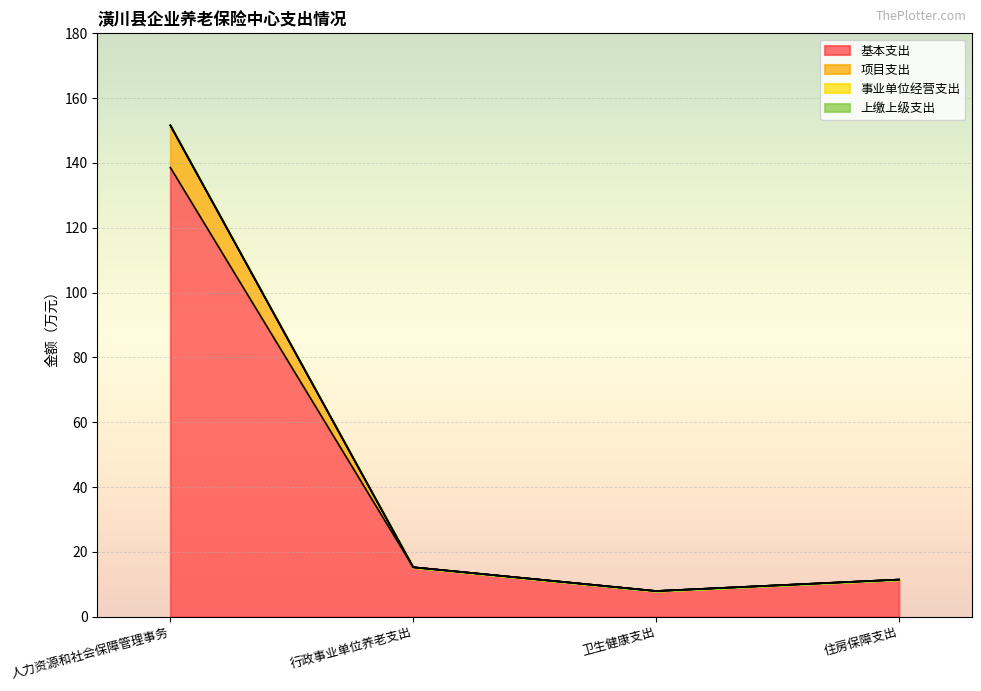

Does the chart display data point markers on the line(s)?

No